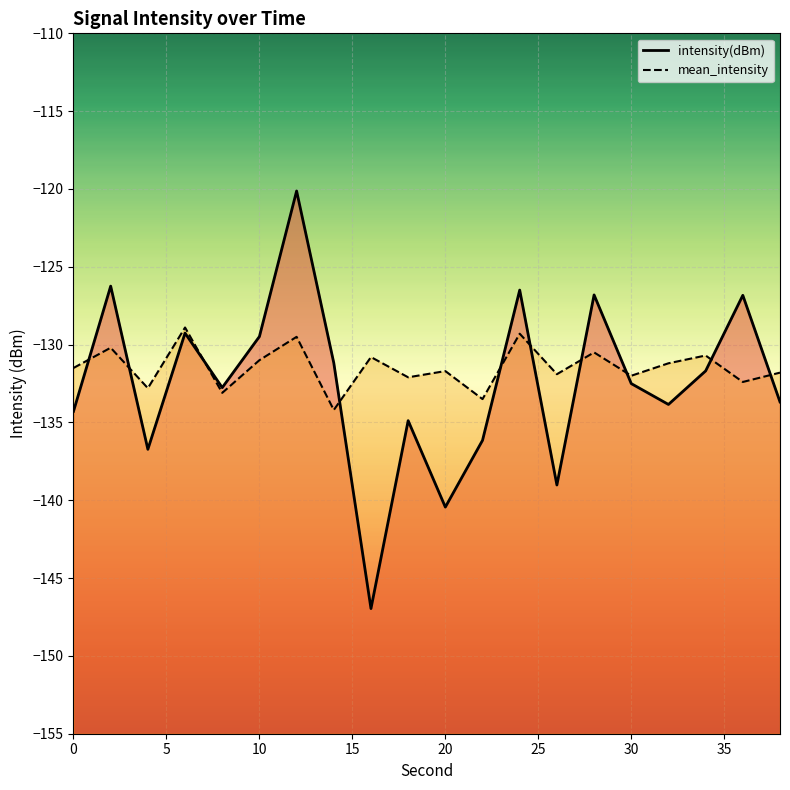

Which series ends up on top after the final intersection of intensity(dBm) and mean_intensity?

mean_intensity